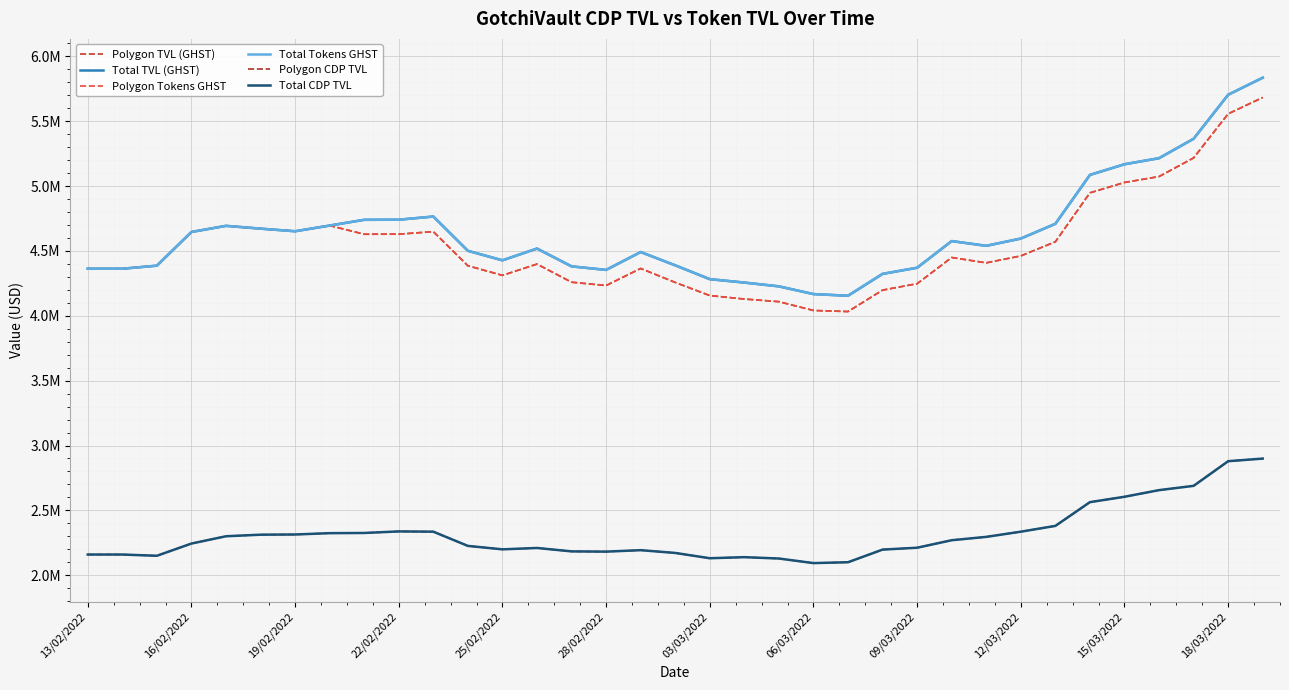

Does the chart display data point markers on the line(s)?

No